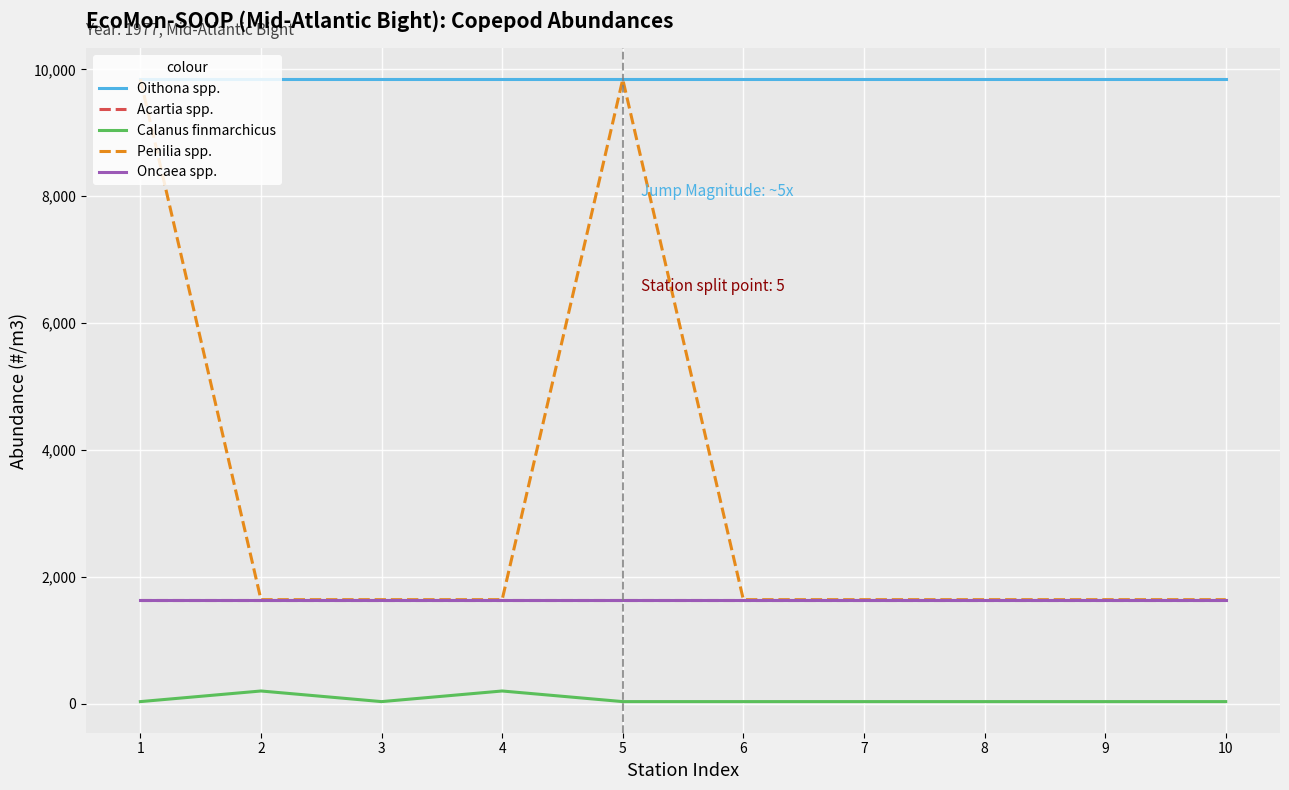

Is this an area chart (filled region under the line)?

No